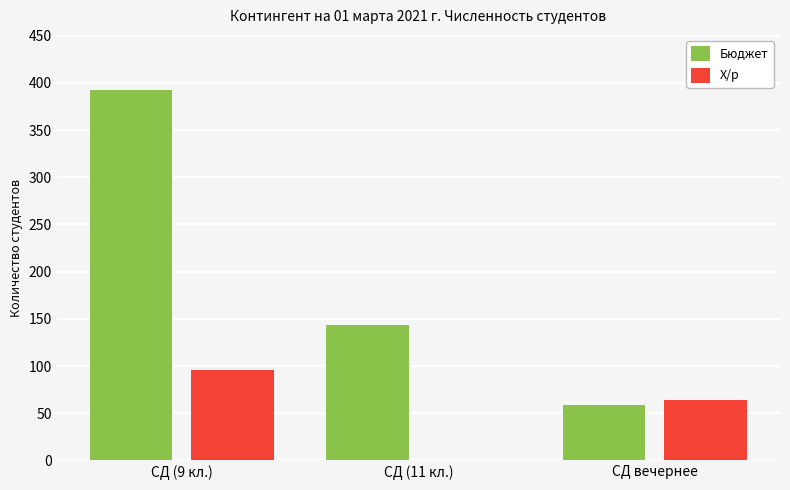

What is the sum of the Бюджет values at СД вечернее and СД (9 кл.)?

451